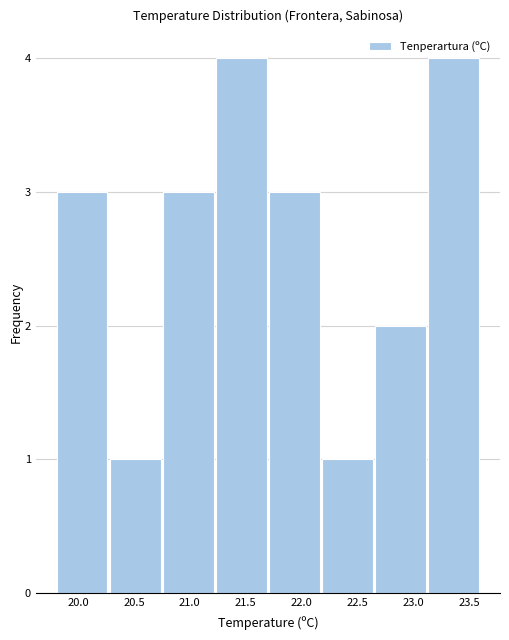

How tall is the bar that spans 22.175 to 22.650 on the x-axis? Neither the bar edges nor the heights are printed on the chart, so give them approximately, as read against the axes.

1